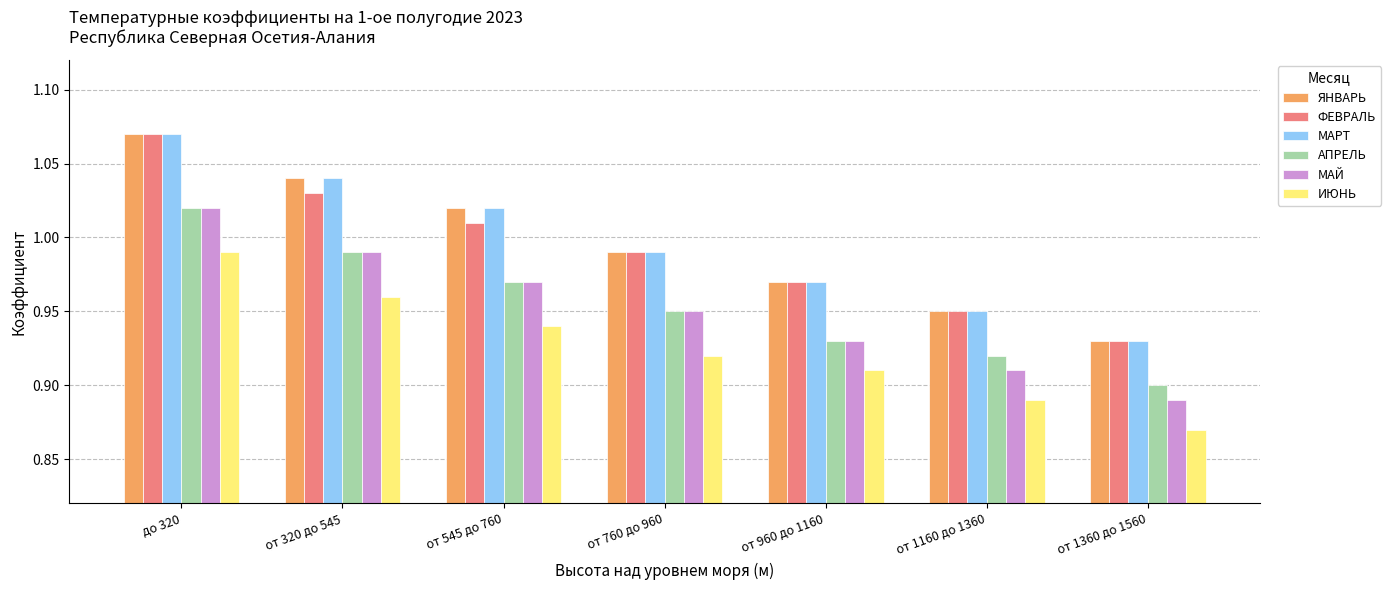

True or false: МАЙ has a value of 0.3 at от 320 до 545.

False